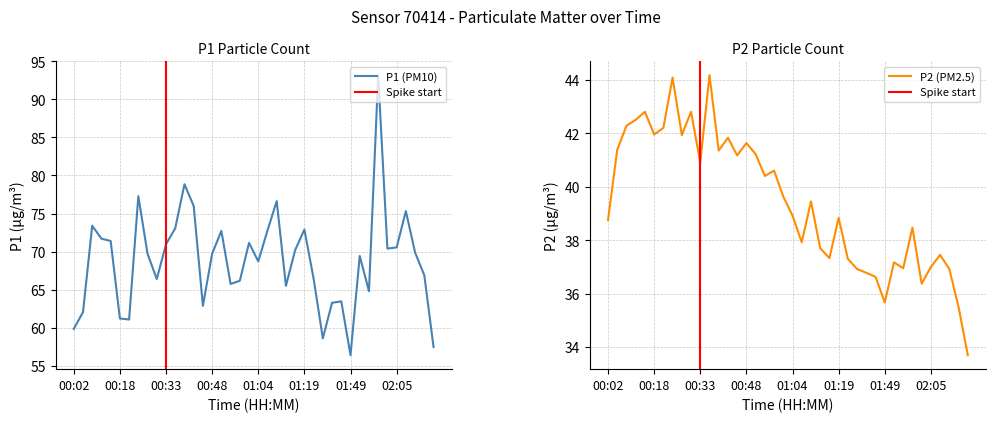

The P2 series shows 42.0 at 00:18. True or false?

True